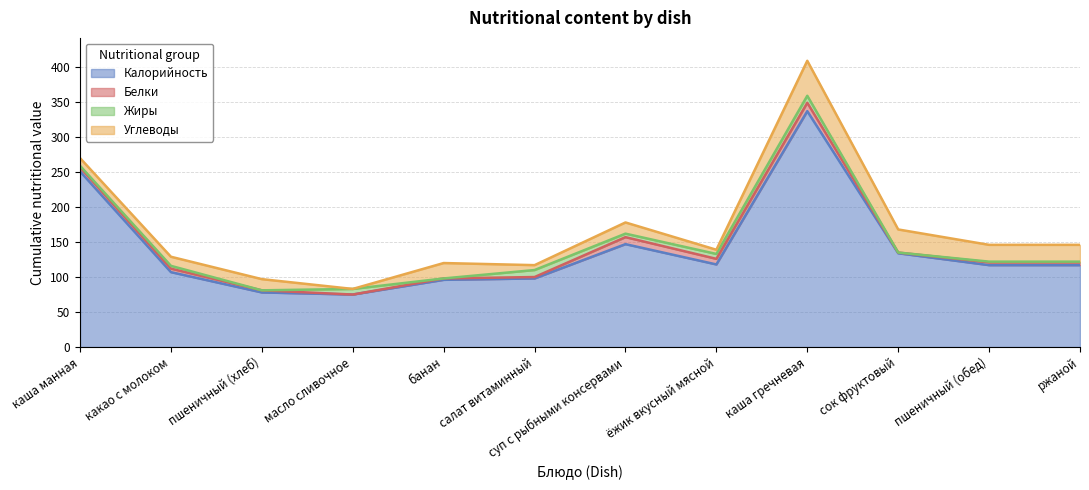

At which category does the chart reach its minimum across all series?

масло сливочное